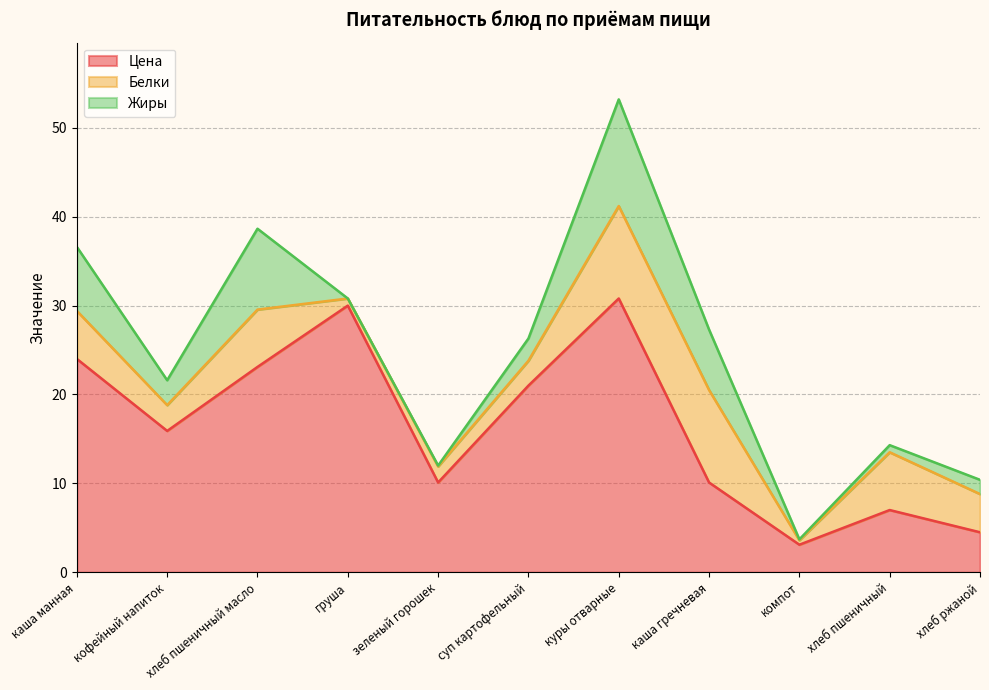

At which category is the sum across all series the highest?

куры отварные